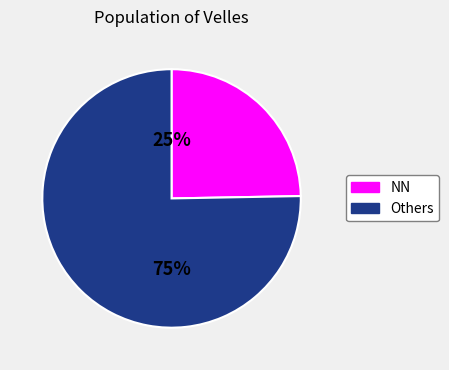

To the nearest percent, what is the average slice percentage?

50%